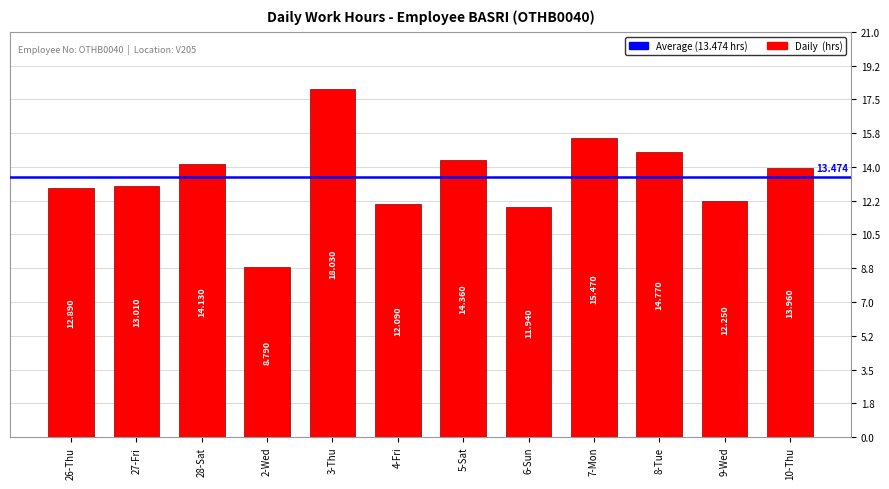

Between 7-Mon and 8-Tue, which is larger?

7-Mon